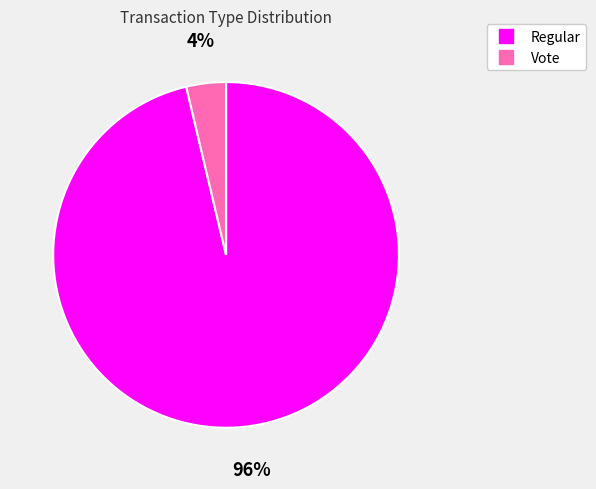

Which slice is the largest?

Regular